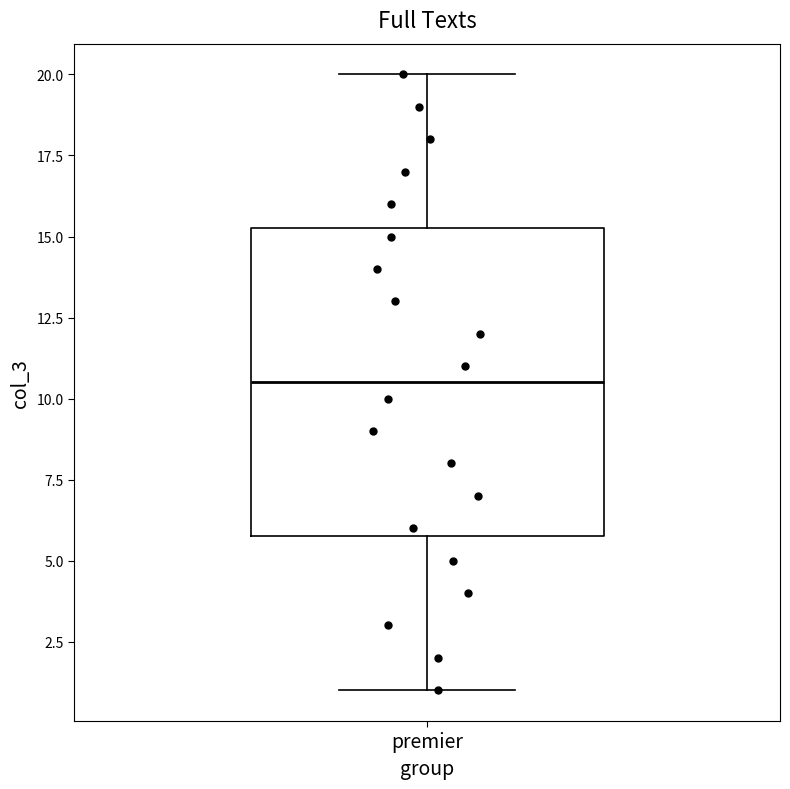

Transcribe this box plot: give where the median line is, the range the box spans, and where the two whiskers end, as read against the y-axis. The values are not printed on the chart, so give them approximately, as read against the axis.

median 10.5, box 6.0 to 15.5, whiskers 1.0 to 20.0